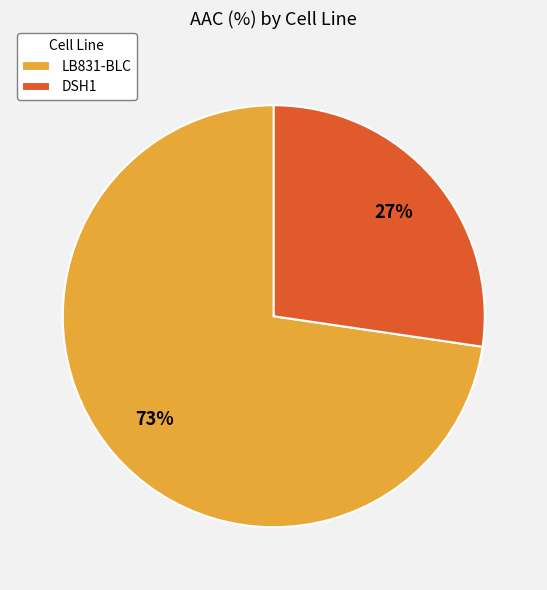

The DSH1 slice represents 17% of the pie. True or false?

False